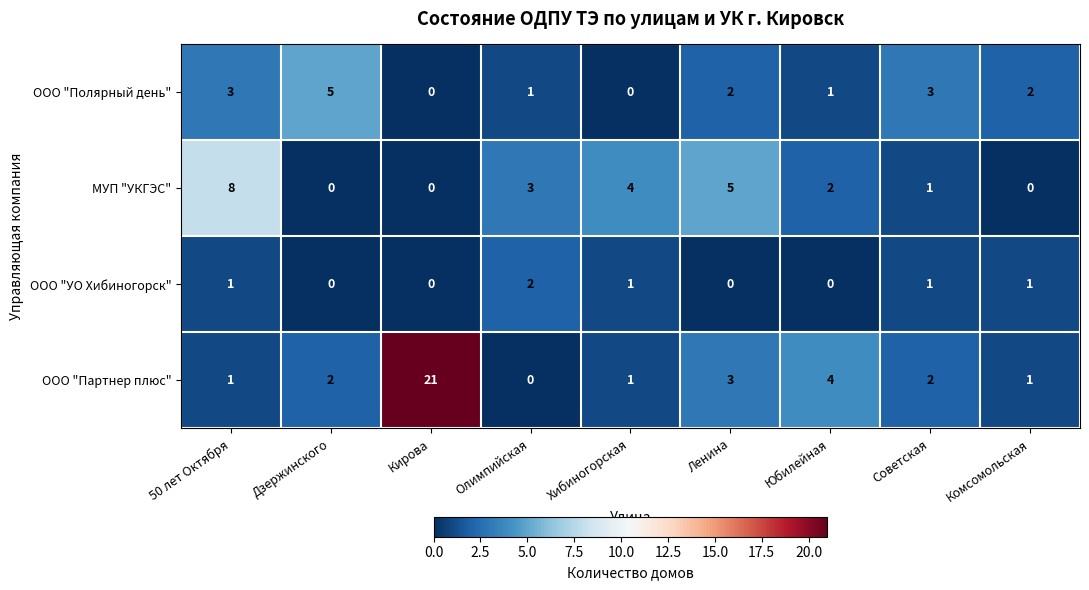

What is the difference between the second highest and minimum values in the ООО "Полярный день" series?

3